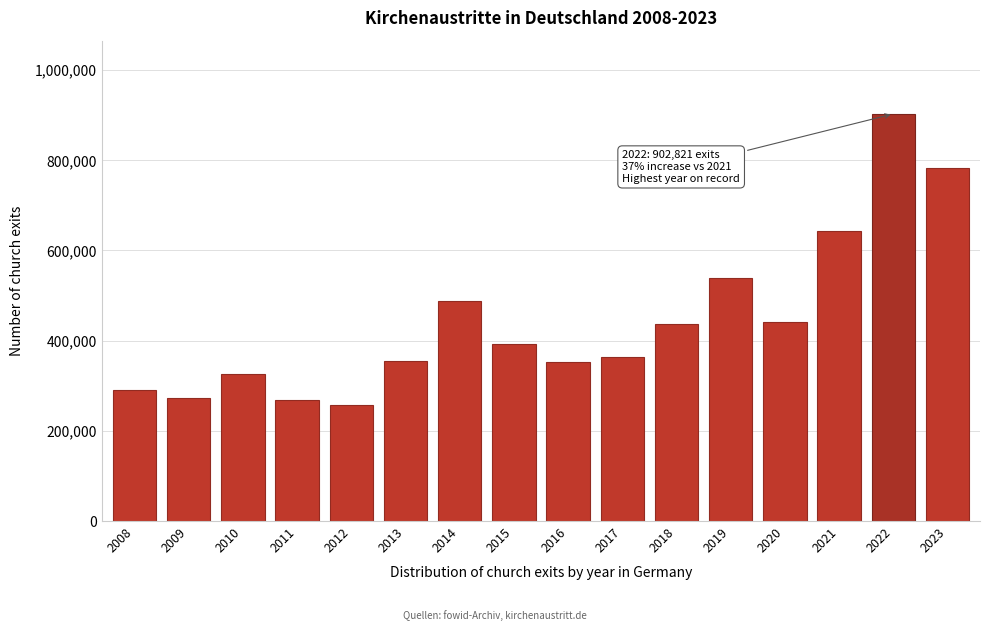

What value does the data have at 2013, to the nearest 100?

355400